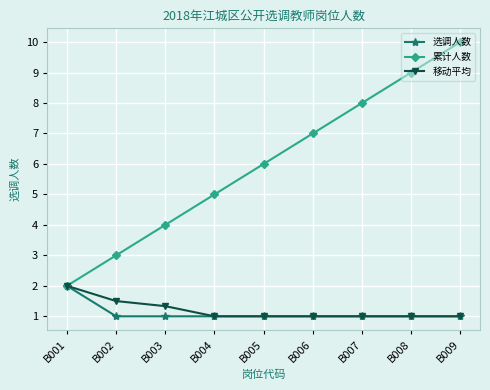

Is this an area chart (filled region under the line)?

No